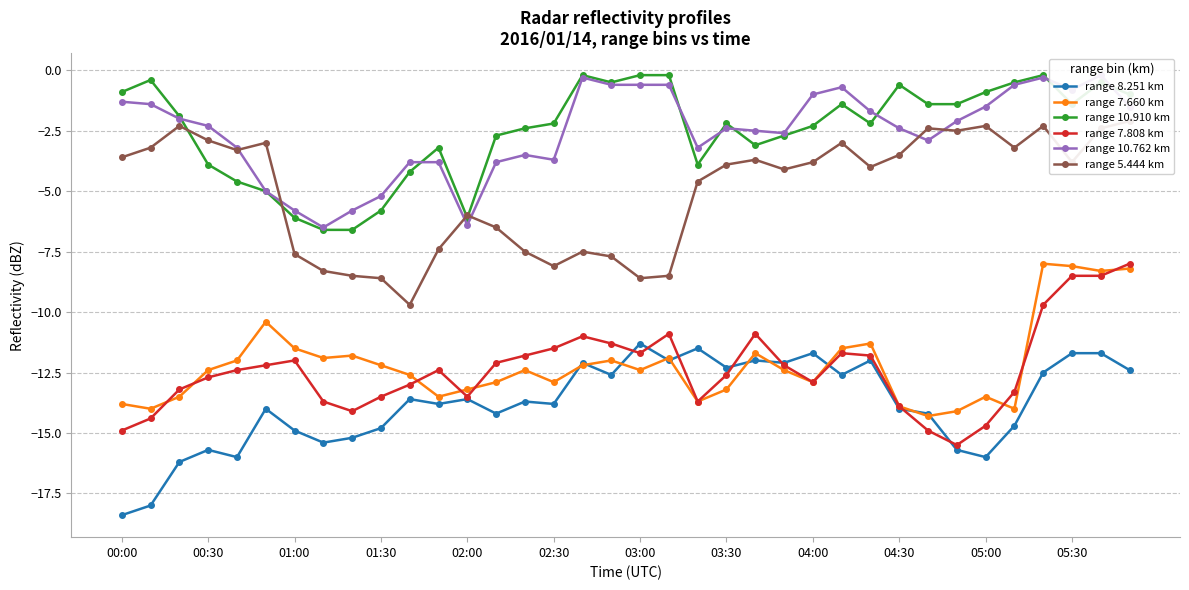

What are all the series names shown in the legend?

range 8.251 km, range 7.660 km, range 10.910 km, range 7.808 km, range 10.762 km, range 5.444 km